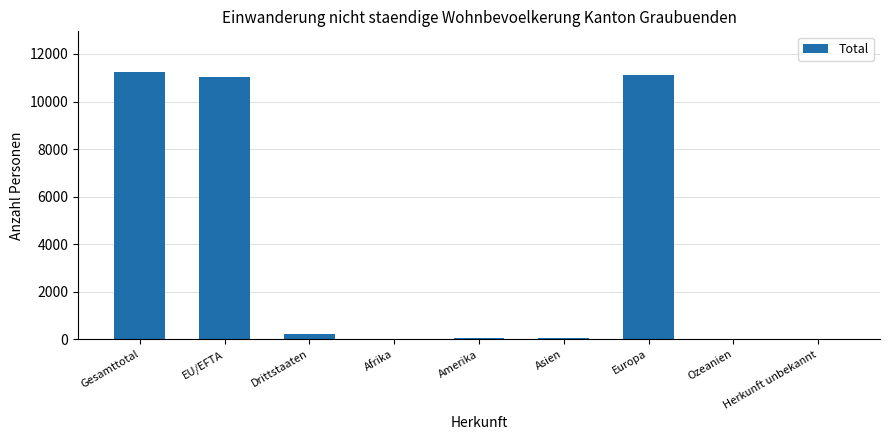

The value at Herkunft unbekannt is 0. True or false?

True